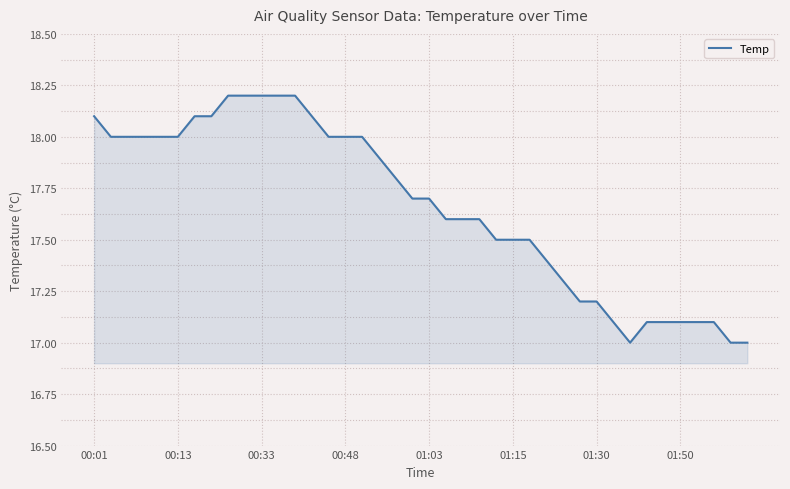

What is the maximum value shown in the chart?

18.2